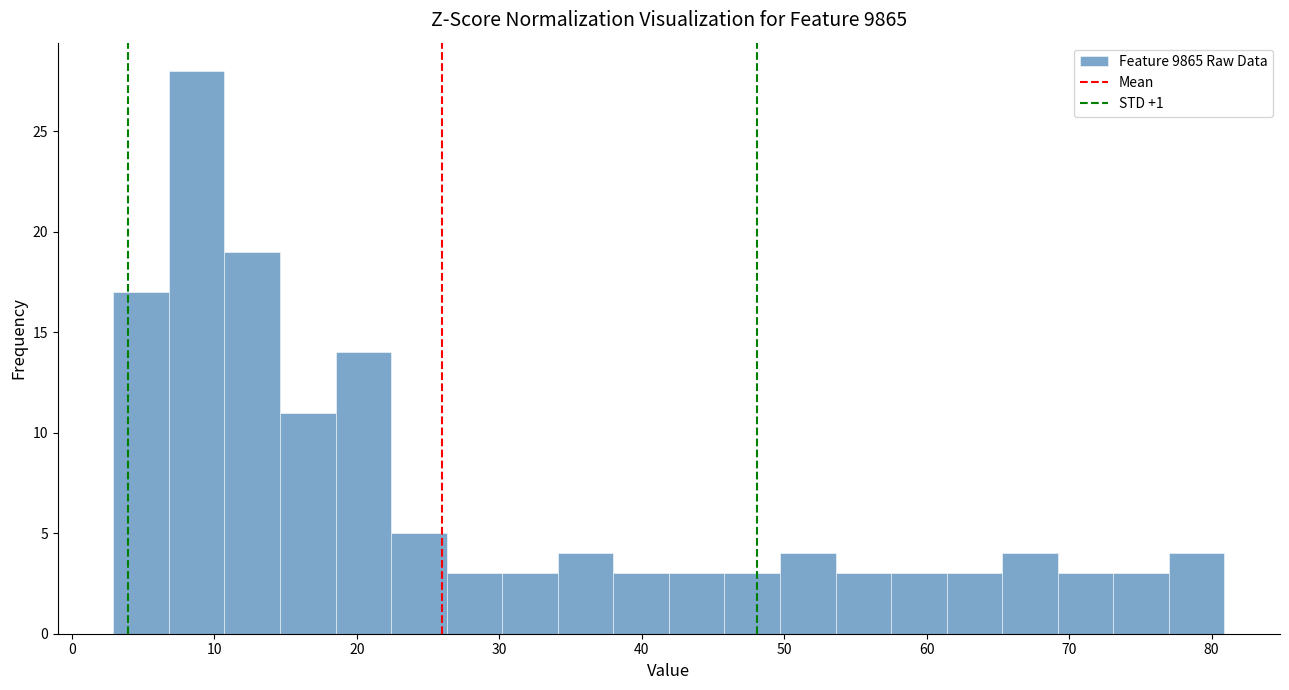

Read against the x-axis, roughly where is the centre of the tallest bar?

9